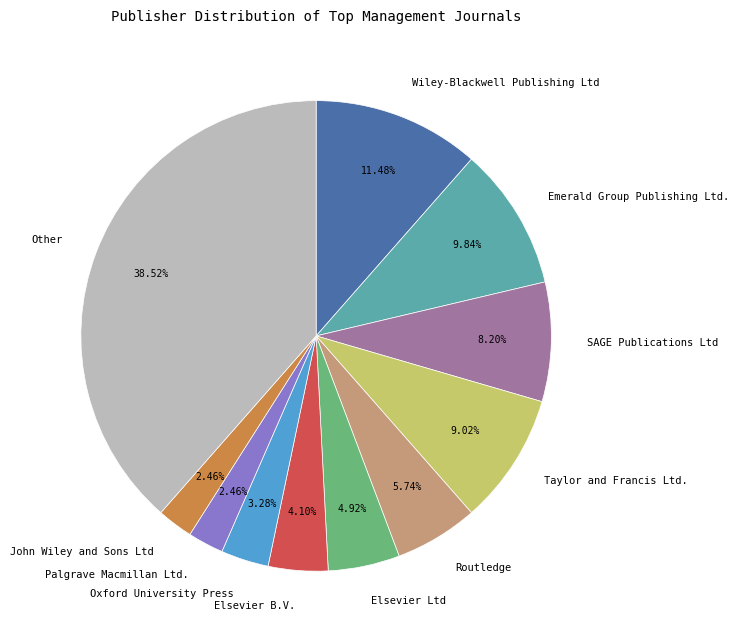

How many slices are in this pie chart?

11